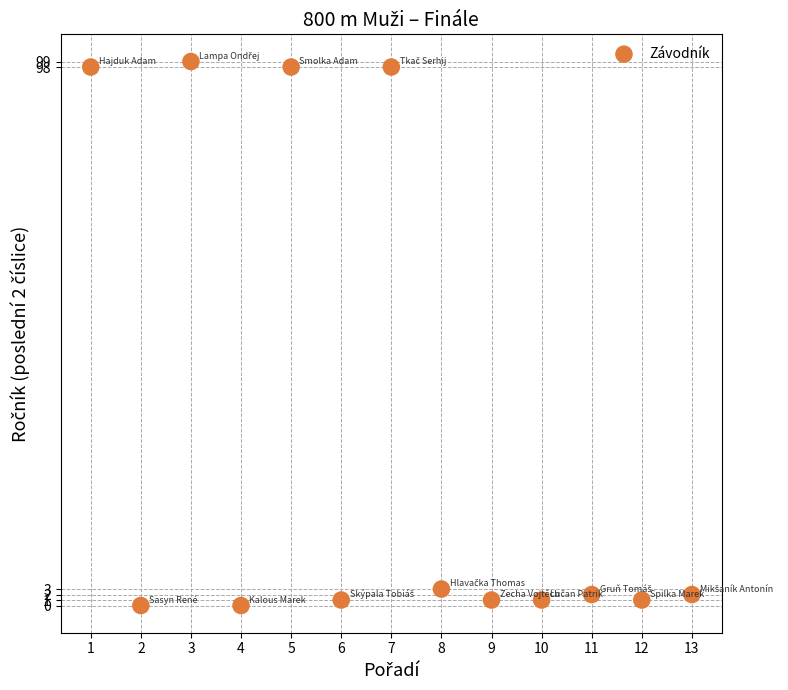

What is the range of Y values (max minus min)?

99